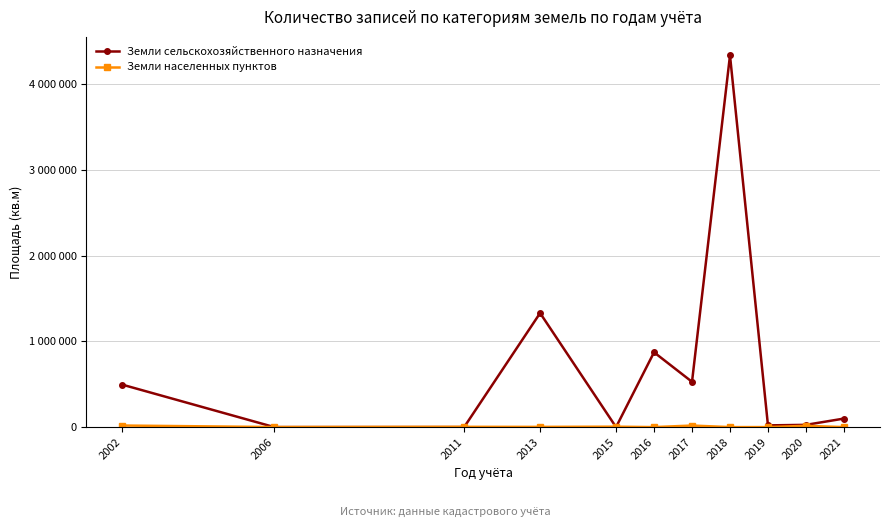

After their last crossing, which series has the higher values: Земли населенных пунктов or Земли сельскохозяйственного назначения?

Земли сельскохозяйственного назначения